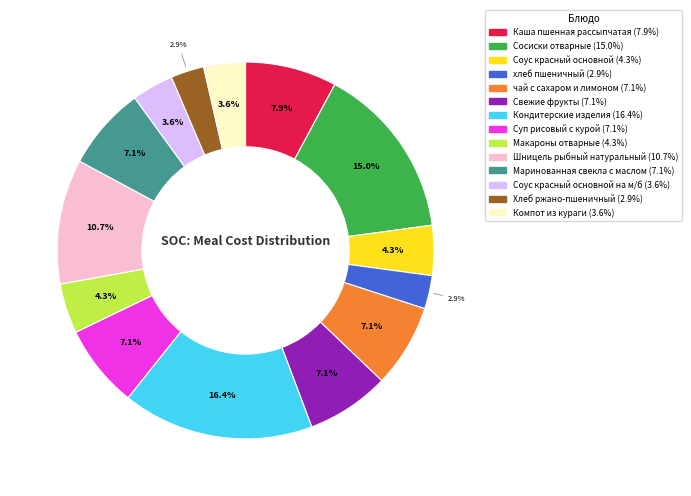

Is there a majority slice in this chart?

No